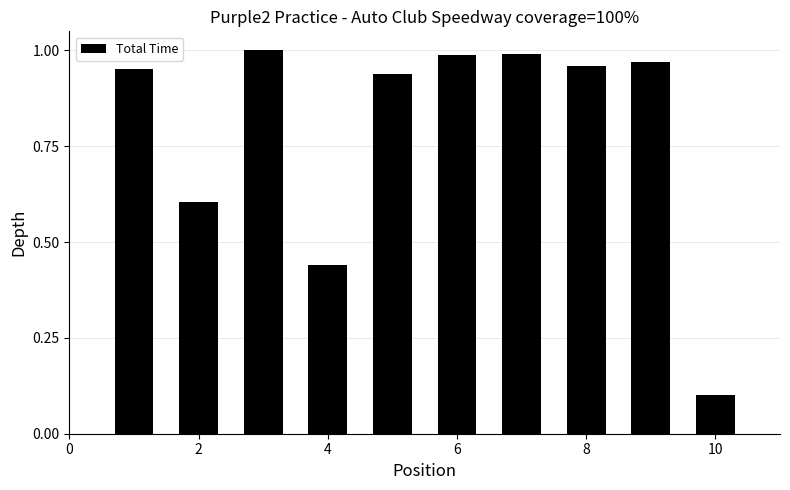

What is the difference between the second highest and second lowest values?

0.6